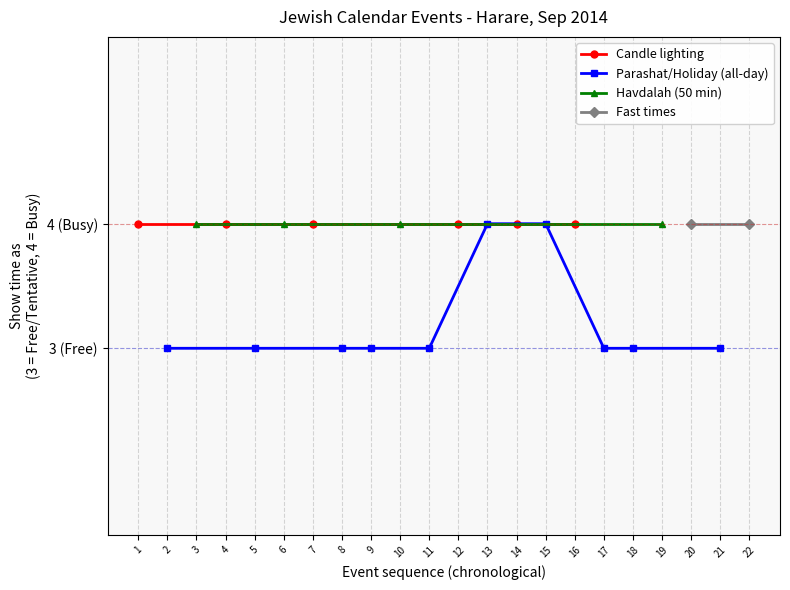

What is the value of the Show time as (Parashat/All-day) point at the 4th from the left?

3